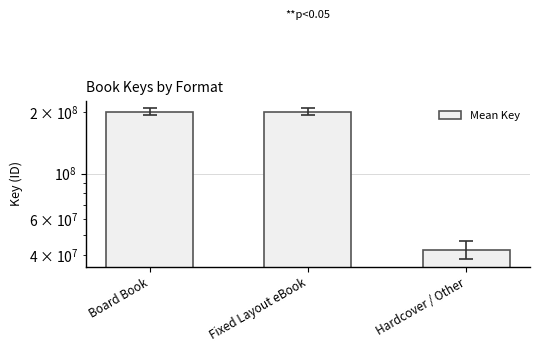

Between Hardcover / Other and Fixed Layout eBook, which is larger?

Fixed Layout eBook